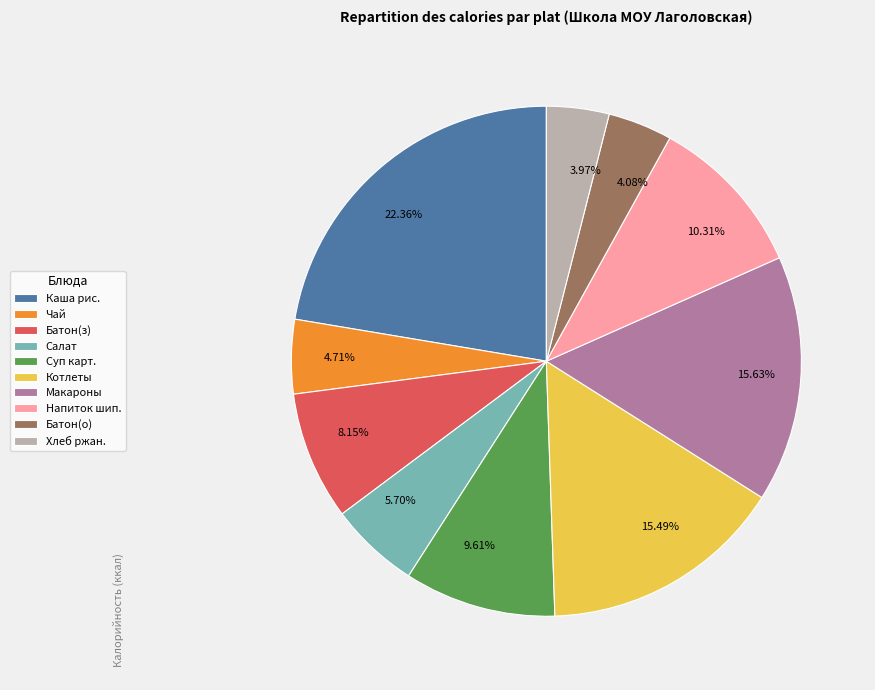

Do 5.70% and 3.97% together represent more than half of the pie?

No